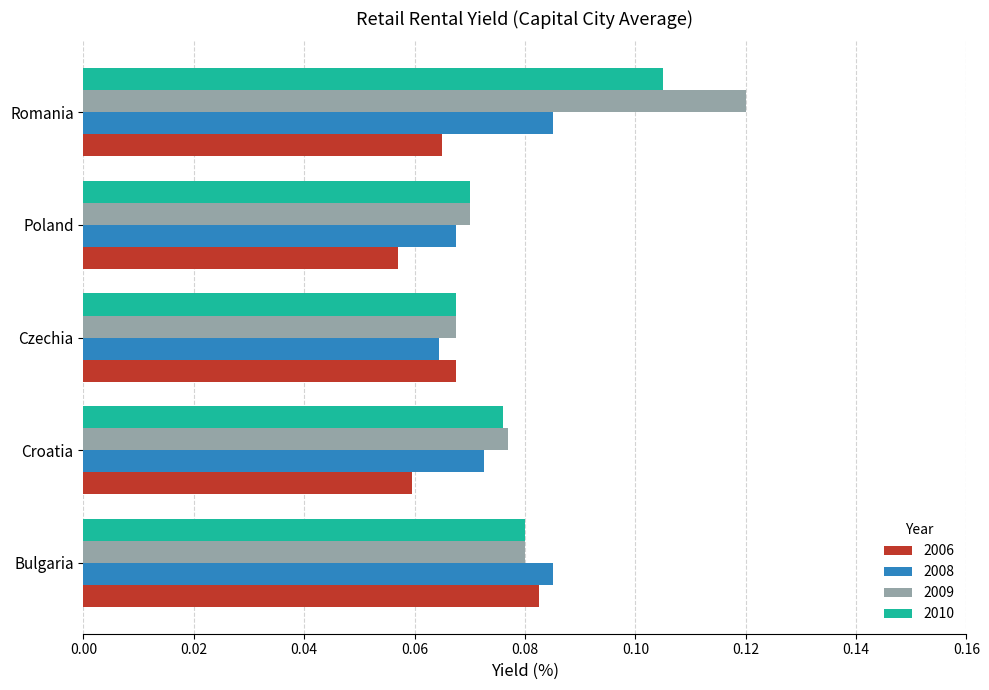

Which series changed the most between Bulgaria and Czechia?

2008